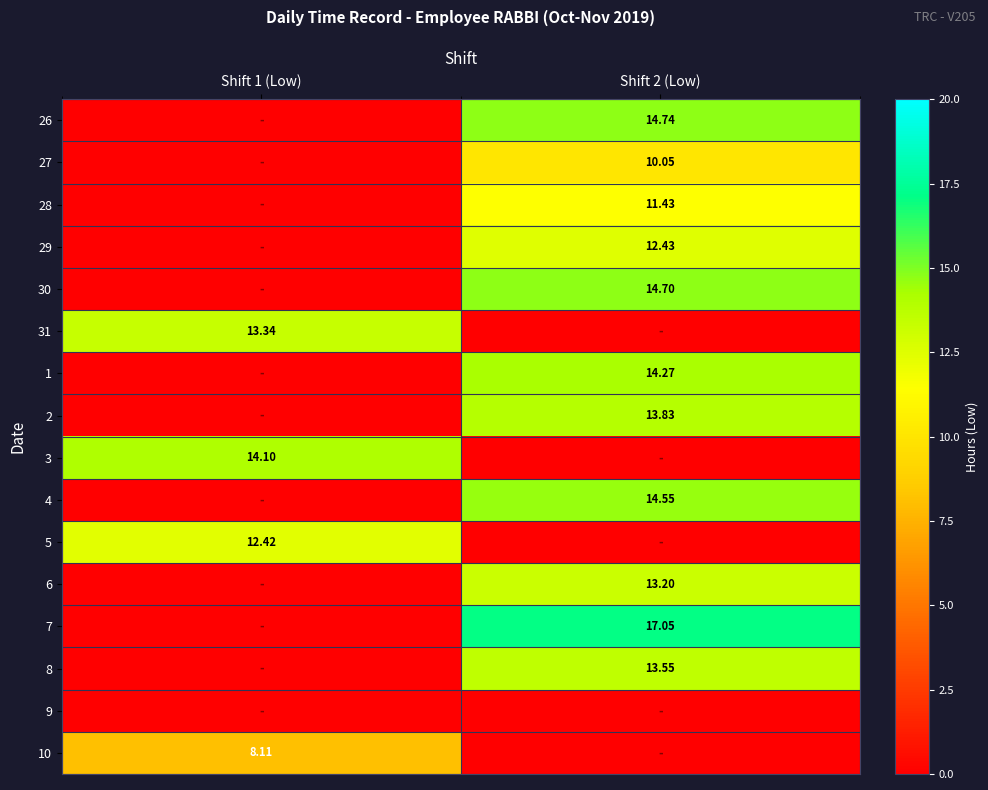

True or false: 7 has a value of 0.0 at Shift 1 (Low).

True